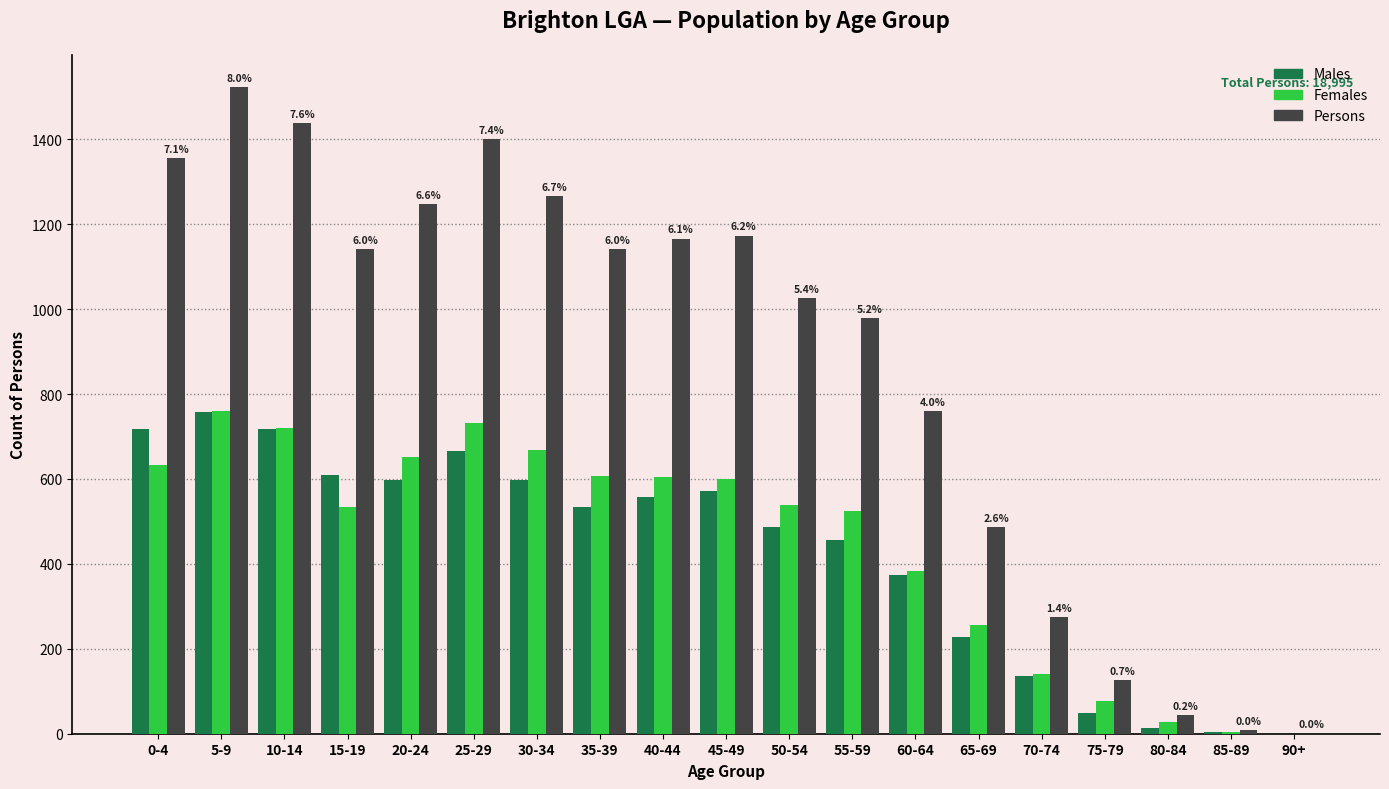

What is the sum of the Females values at 60-64 and 65-69?

639